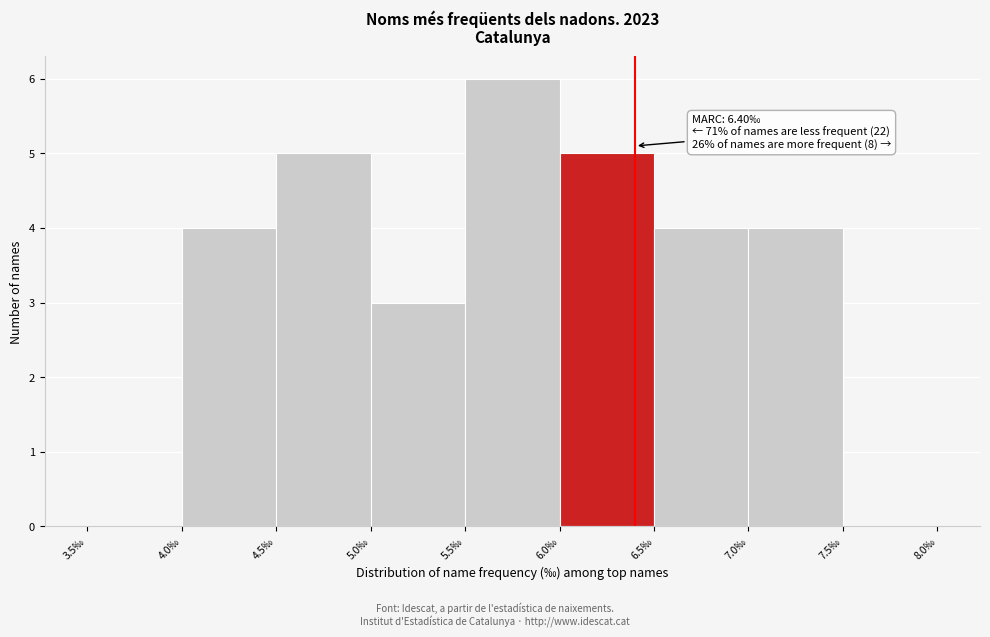

Which range on the x-axis has the tallest bar?

5.5 to 6.0